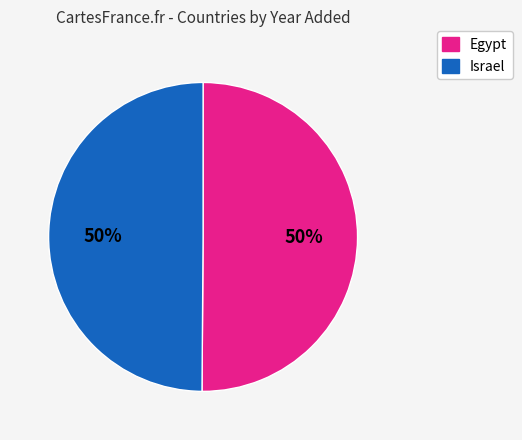

Is it true that Egypt is 50% of the pie?

True